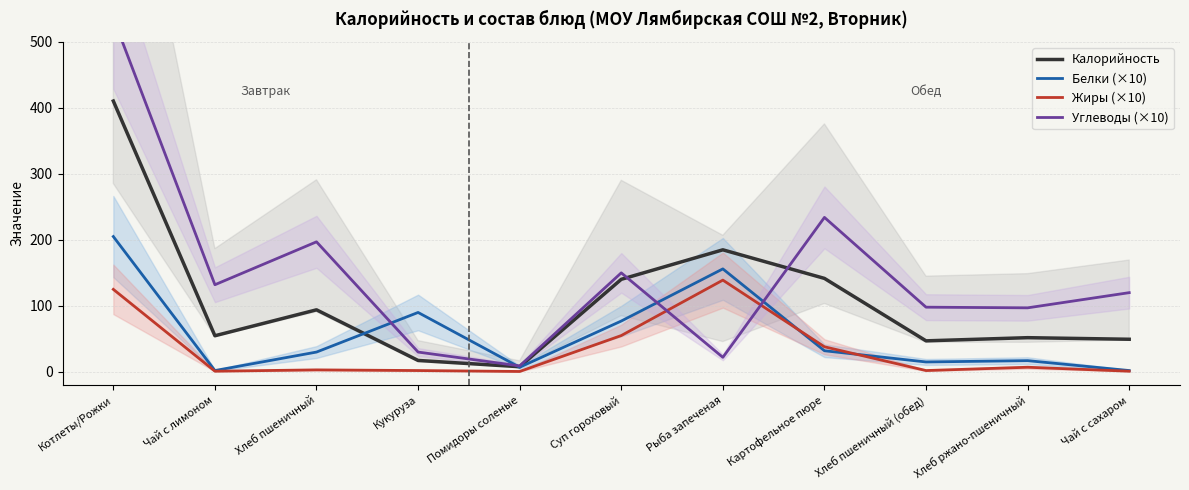

True or false: Жиры (×10) and Калорийность intersect in this chart.

False